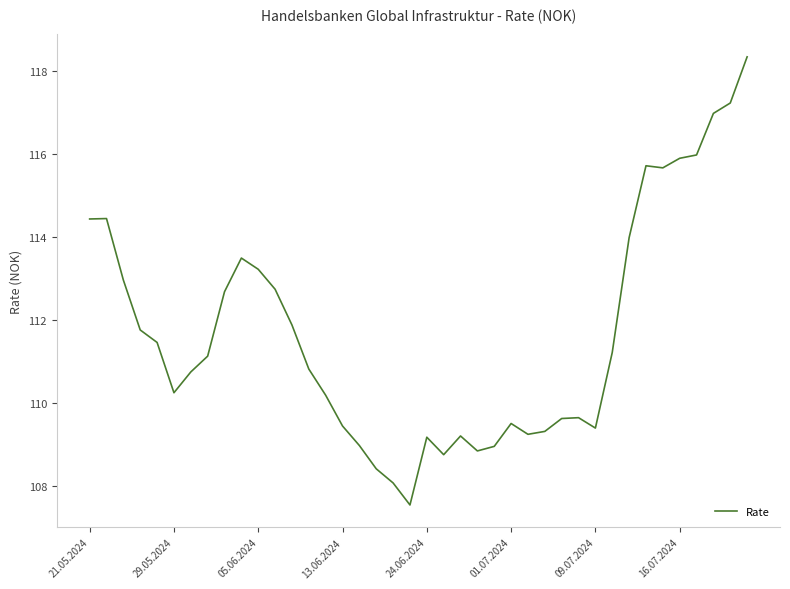

What is the difference between the maximum and minimum values?

10.8